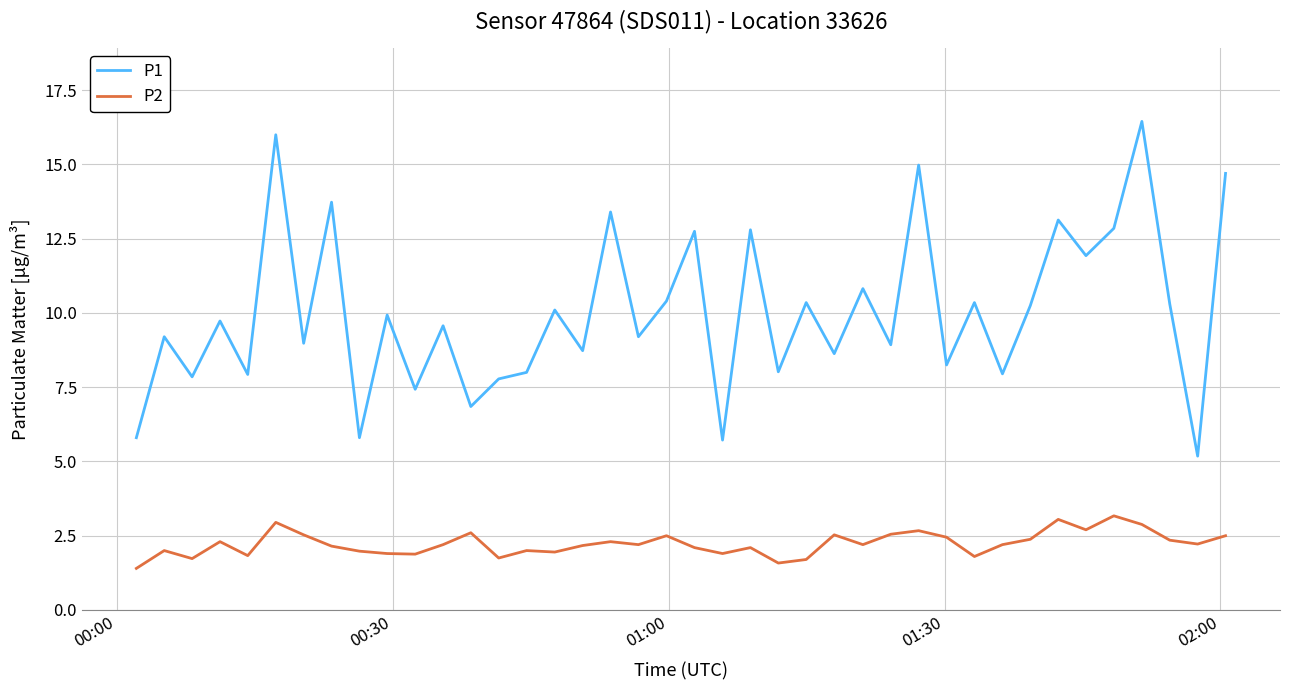

What is the minimum value for P1?

5.2